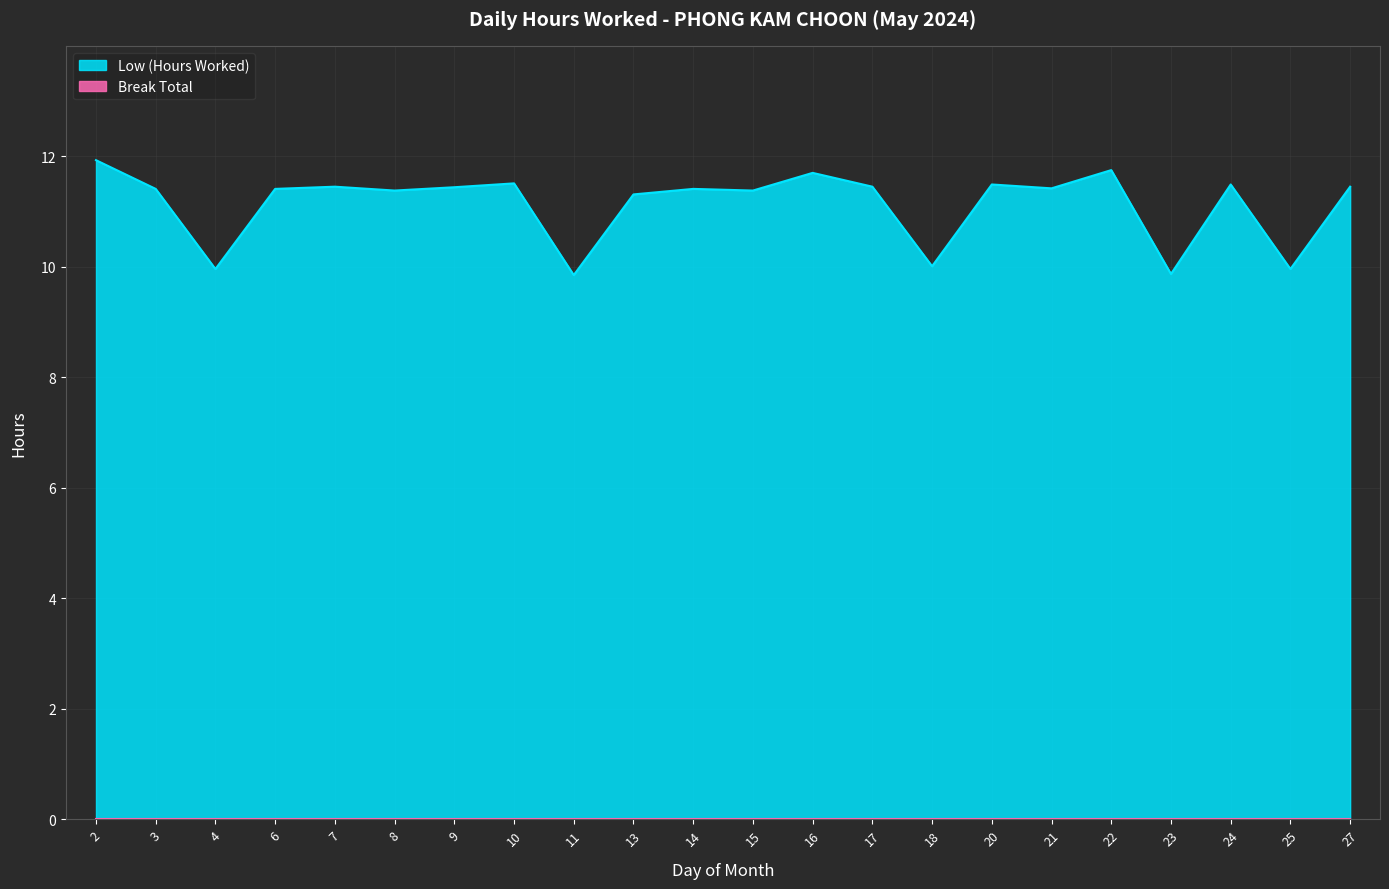

The value at 13 is 15.2. True or false?

False